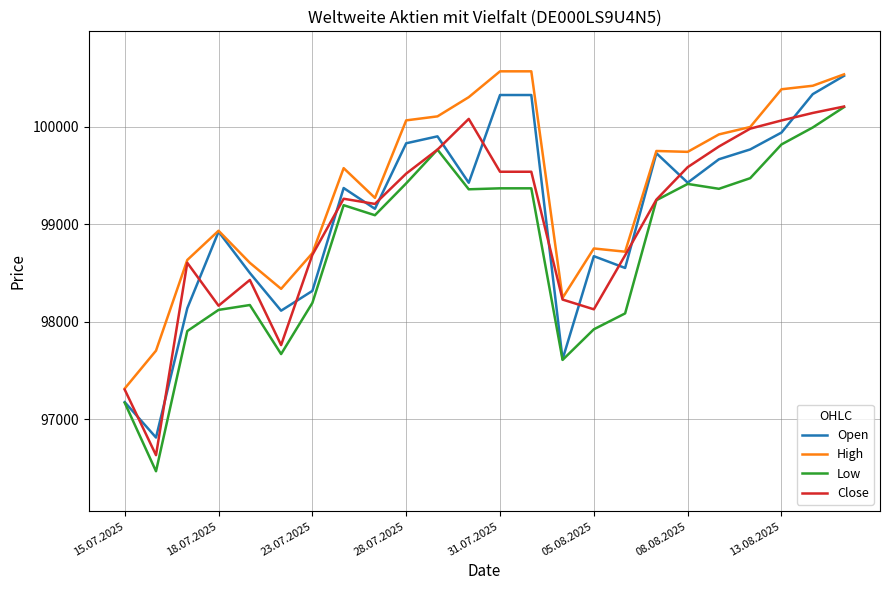

What is the maximum value shown in the chart?

100568